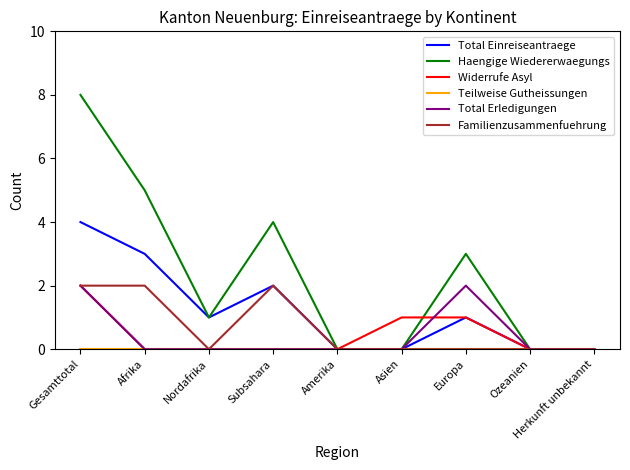

What is the average value of the Total Einreiseantraege series?

1